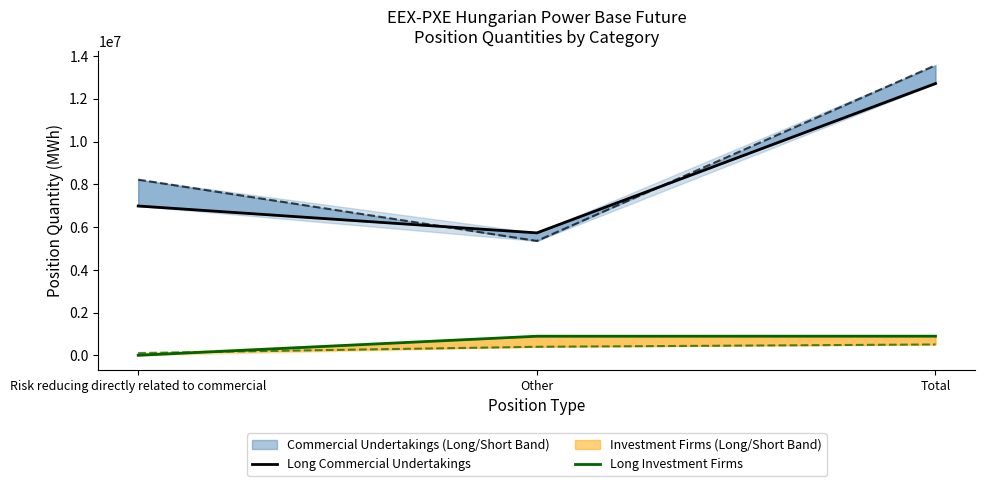

Where is Long Commercial Undertakings nearest to the value 9221169?

Risk reducing directly related to commercial